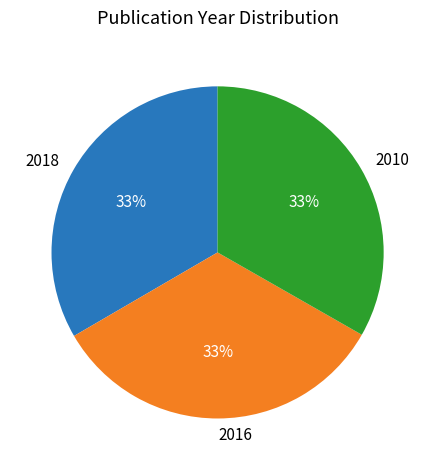

Approximately how many times larger is the value at 2010 compared to 2018?

1.0